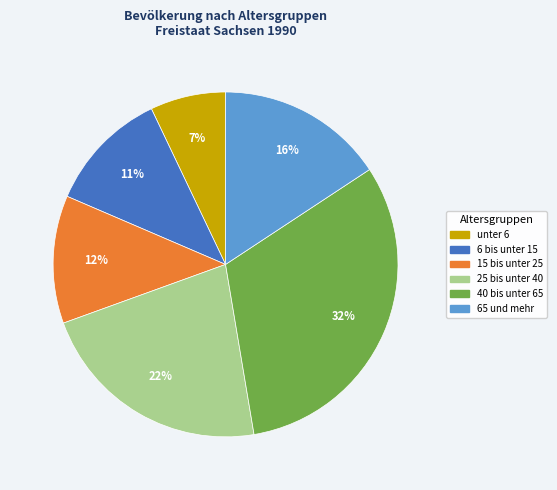

To the nearest percent, what is the combined percentage of 6 bis unter 15 and 65 und mehr?

27%